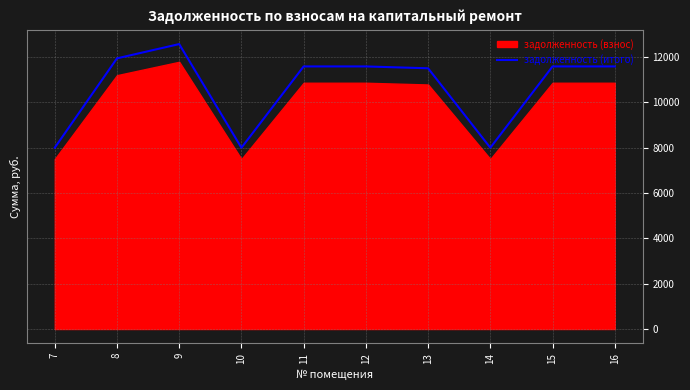

True or false: the data shows 12567.9 at 9.

True